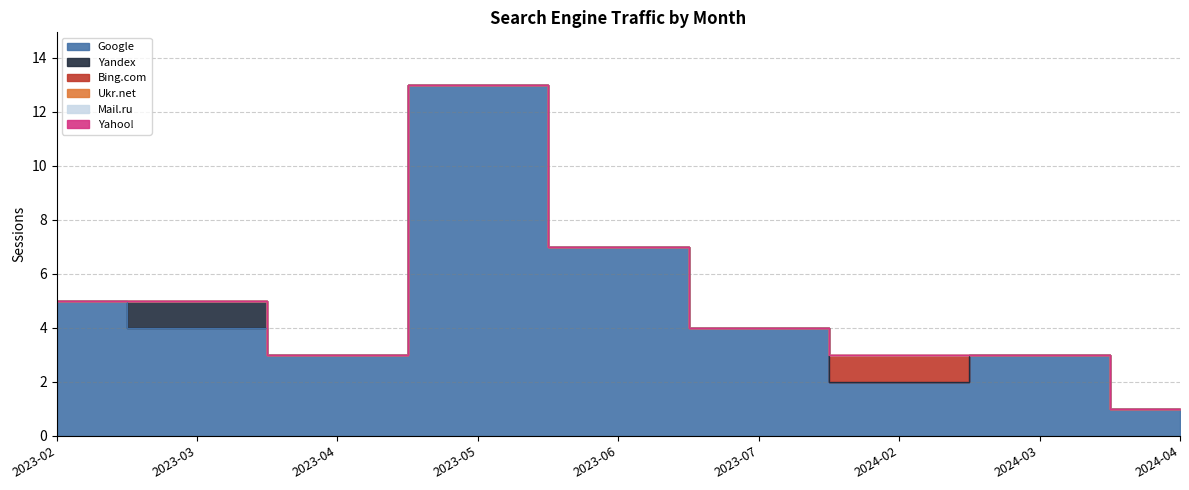

True or false: Google and Yahoo! intersect in this chart.

False